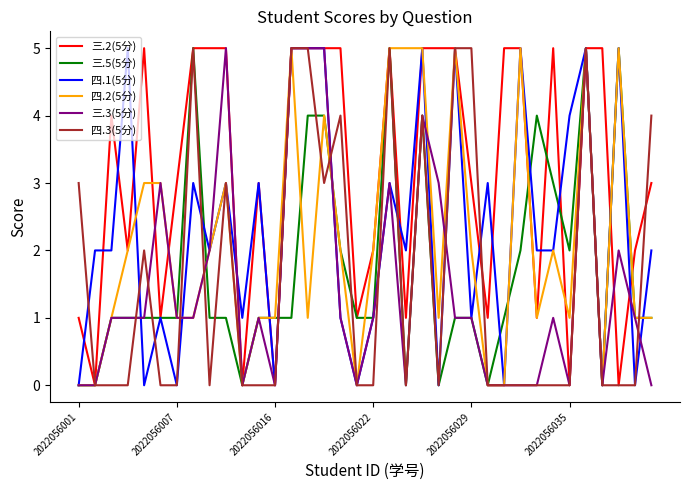

What is the maximum value shown in the chart?

5